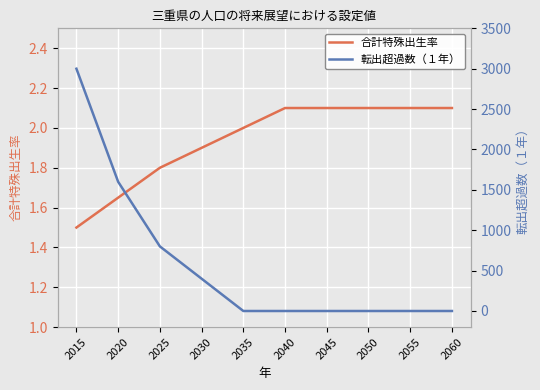

What is the maximum value for 合計特殊出生率?

2.1